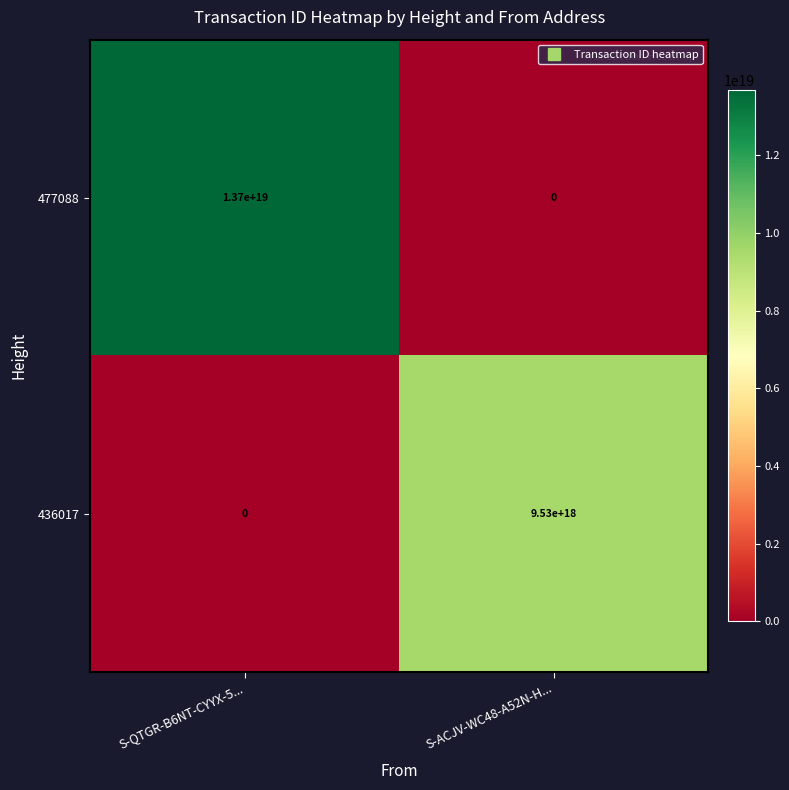

Between S-QTGR-B6NT-CYYX-5... and S-ACJV-WC48-A52N-H..., which series saw the biggest shift?

477088